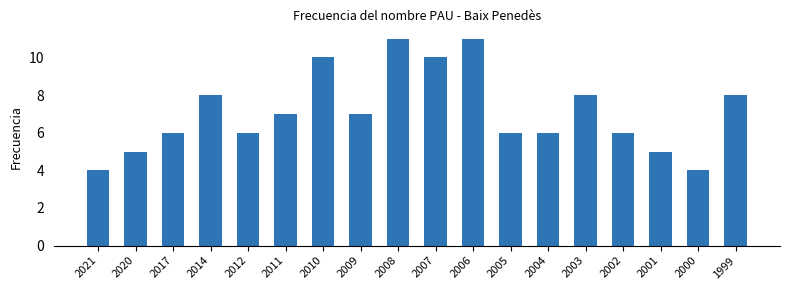

What is the average value?

7